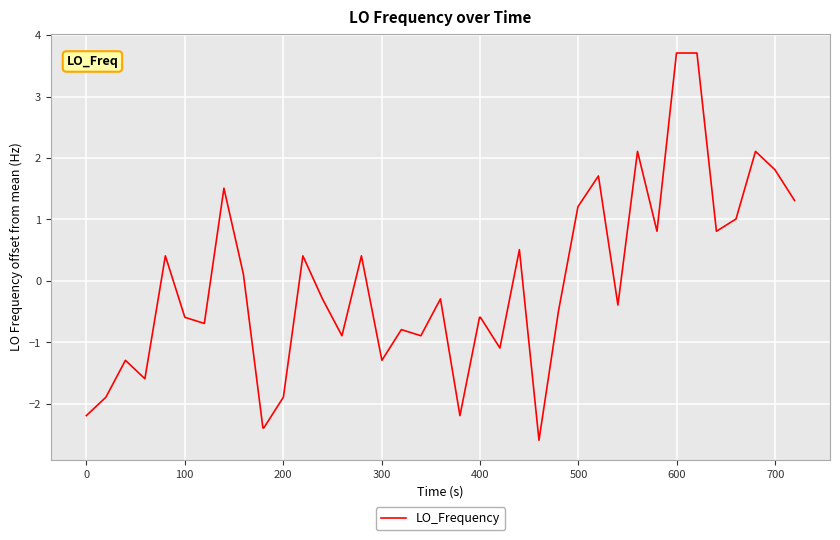

How many positive values are there?

18